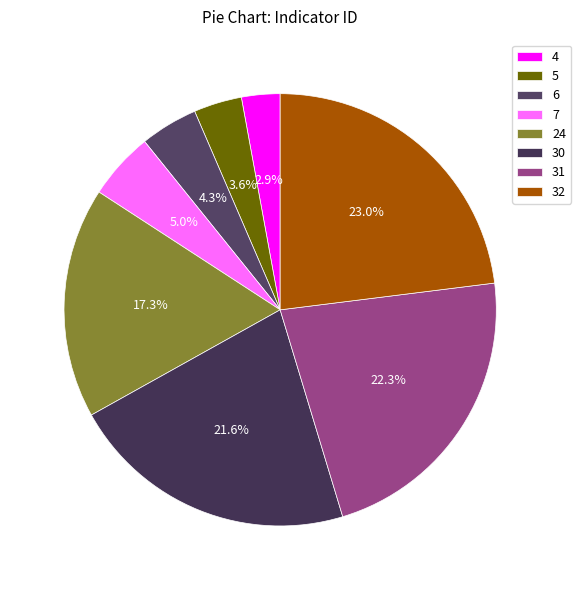

Does 6 account for over 50% of the chart?

No